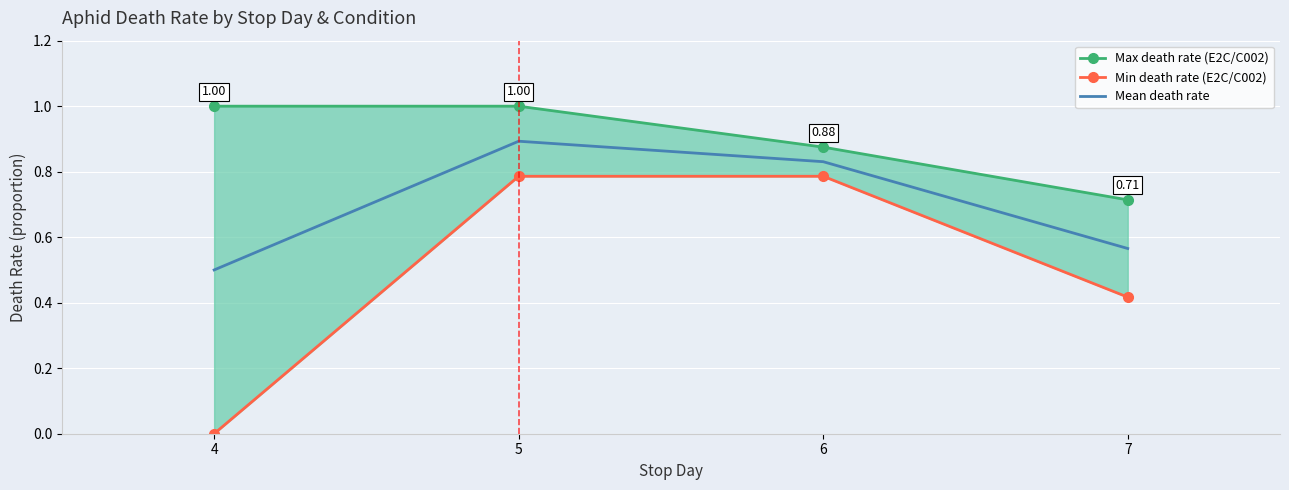

At which category does Mean death rate reach its first local peak?

5